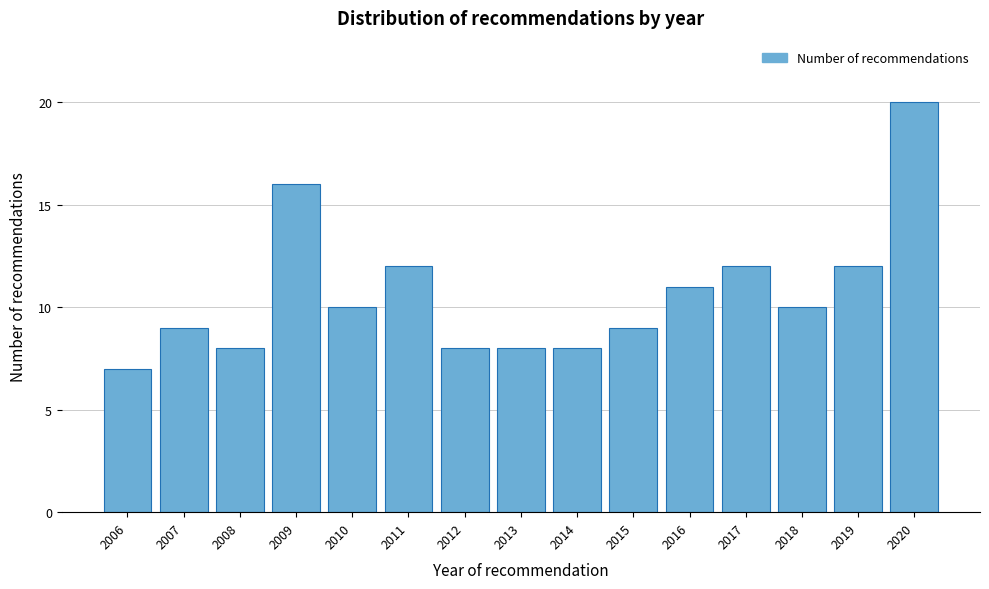

Reading left to right, extract all data points from this chart.

7	9	8	16	10	12	8	8	8	9	11	12	10	12	20